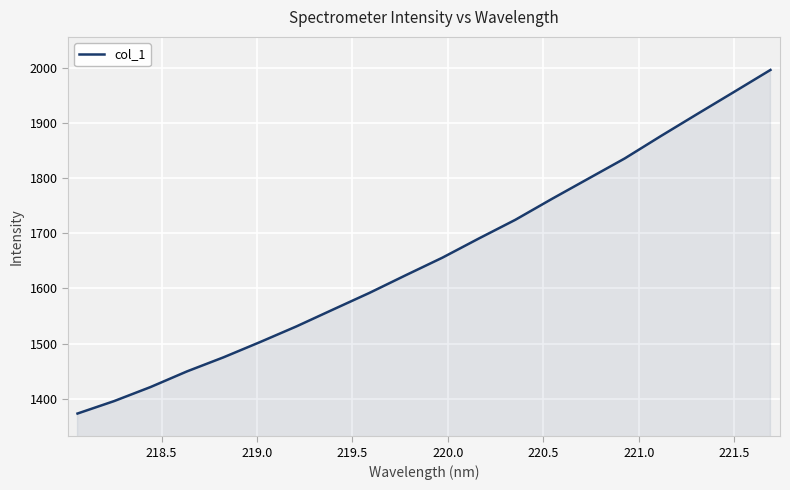

What is the difference between the maximum and second lowest values?

600.0